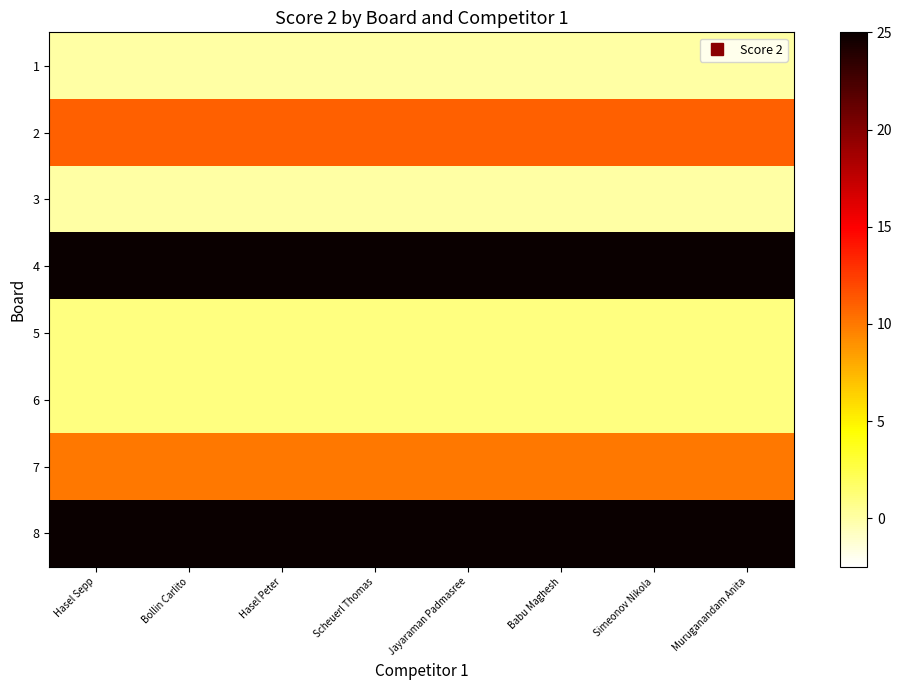

Reading left to right, list all the values displayed in this chart.

1: Hasel Sepp=0	Bollin Carlito=0	Hasel Peter=0	Scheuerl Thomas=0	Jayaraman Padmasree=0	Babu Maghesh=0	Simeonov Nikola=0	Muruganandam Anita=0
2: Hasel Sepp=11	Bollin Carlito=11	Hasel Peter=11	Scheuerl Thomas=11	Jayaraman Padmasree=11	Babu Maghesh=11	Simeonov Nikola=11	Muruganandam Anita=11
3: Hasel Sepp=0	Bollin Carlito=0	Hasel Peter=0	Scheuerl Thomas=0	Jayaraman Padmasree=0	Babu Maghesh=0	Simeonov Nikola=0	Muruganandam Anita=0
4: Hasel Sepp=25	Bollin Carlito=25	Hasel Peter=25	Scheuerl Thomas=25	Jayaraman Padmasree=25	Babu Maghesh=25	Simeonov Nikola=25	Muruganandam Anita=25
5: Hasel Sepp=1	Bollin Carlito=1	Hasel Peter=1	Scheuerl Thomas=1	Jayaraman Padmasree=1	Babu Maghesh=1	Simeonov Nikola=1	Muruganandam Anita=1
6: Hasel Sepp=1	Bollin Carlito=1	Hasel Peter=1	Scheuerl Thomas=1	Jayaraman Padmasree=1	Babu Maghesh=1	Simeonov Nikola=1	Muruganandam Anita=1
7: Hasel Sepp=10	Bollin Carlito=10	Hasel Peter=10	Scheuerl Thomas=10	Jayaraman Padmasree=10	Babu Maghesh=10	Simeonov Nikola=10	Muruganandam Anita=10
8: Hasel Sepp=25	Bollin Carlito=25	Hasel Peter=25	Scheuerl Thomas=25	Jayaraman Padmasree=25	Babu Maghesh=25	Simeonov Nikola=25	Muruganandam Anita=25